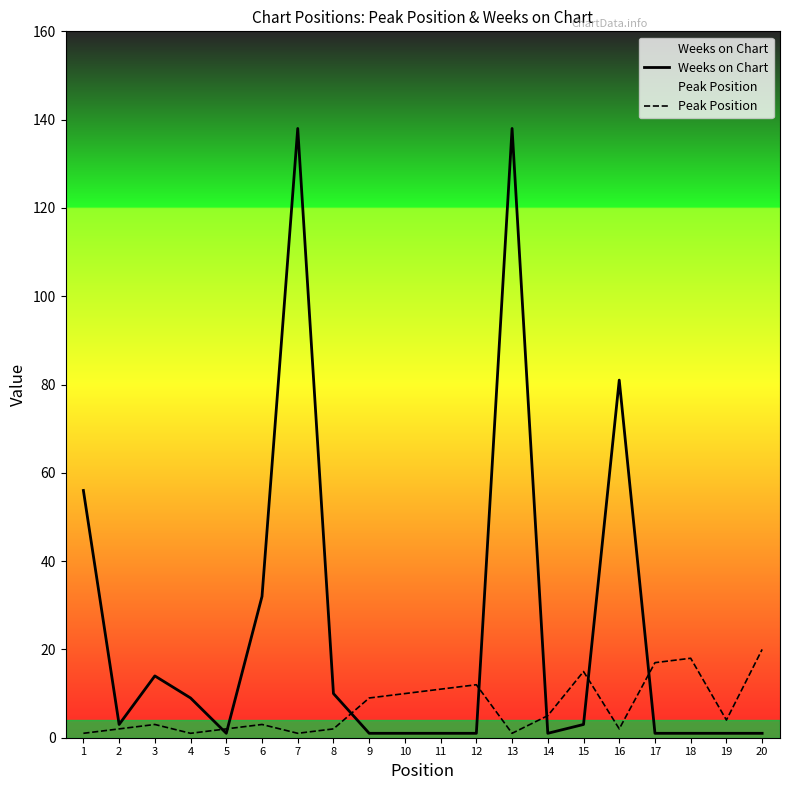

Reading left to right, what are all the values shown in this chart?

Weeks on Chart: 1=56	2=3	3=14	4=9	5=1	6=32	7=138	8=10	9=1	10=1	11=1	12=1	13=138	14=1	15=3	16=81	17=1	18=1	19=1	20=1
Peak Position: 1=1	2=2	3=3	4=1	5=2	6=3	7=1	8=2	9=9	10=10	11=11	12=12	13=1	14=5	15=15	16=2	17=17	18=18	19=4	20=20